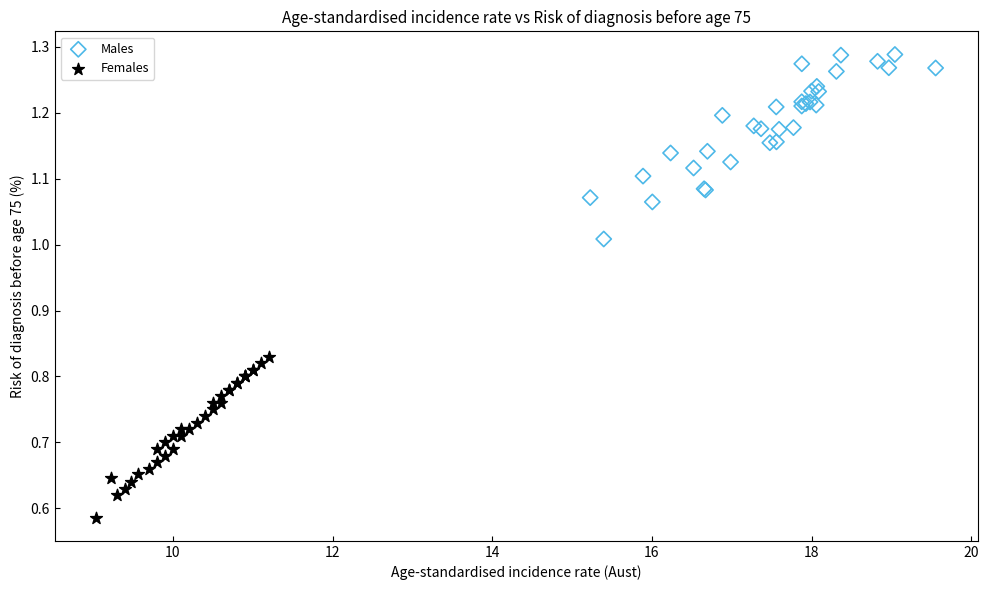

Which series reaches the maximum Y coordinate?

Males